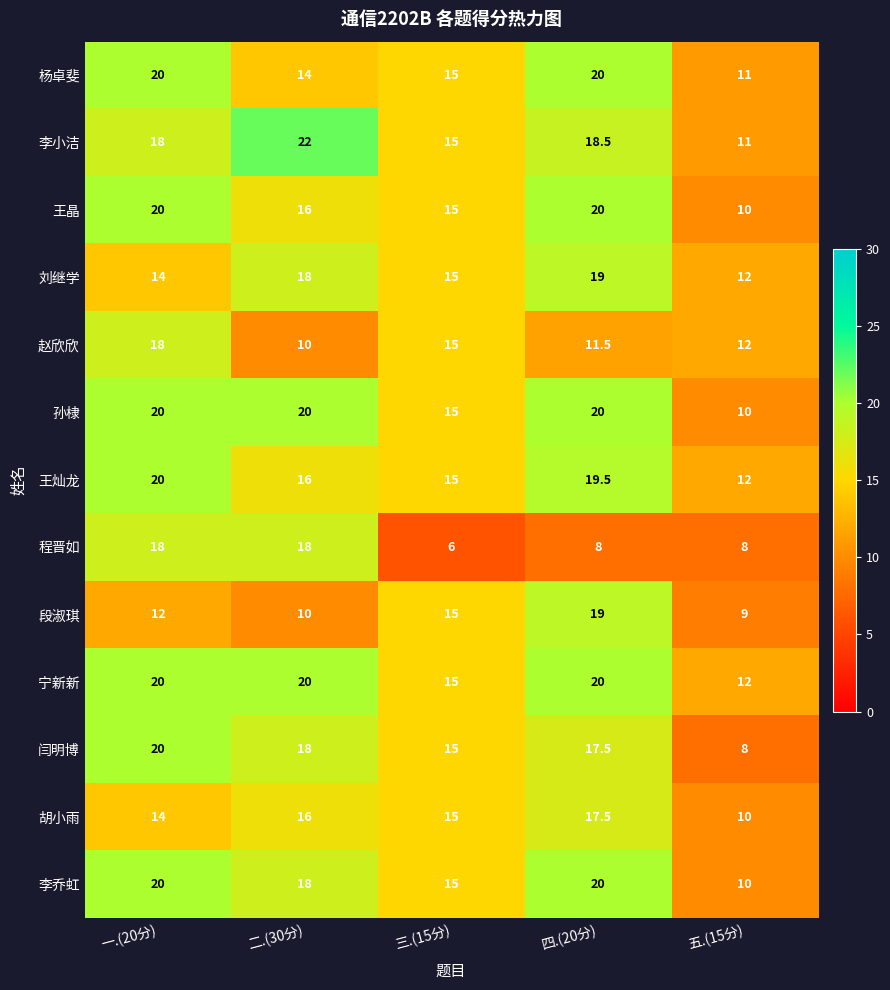

The 李乔虹 series shows 24.0 at 三.(15分). True or false?

False